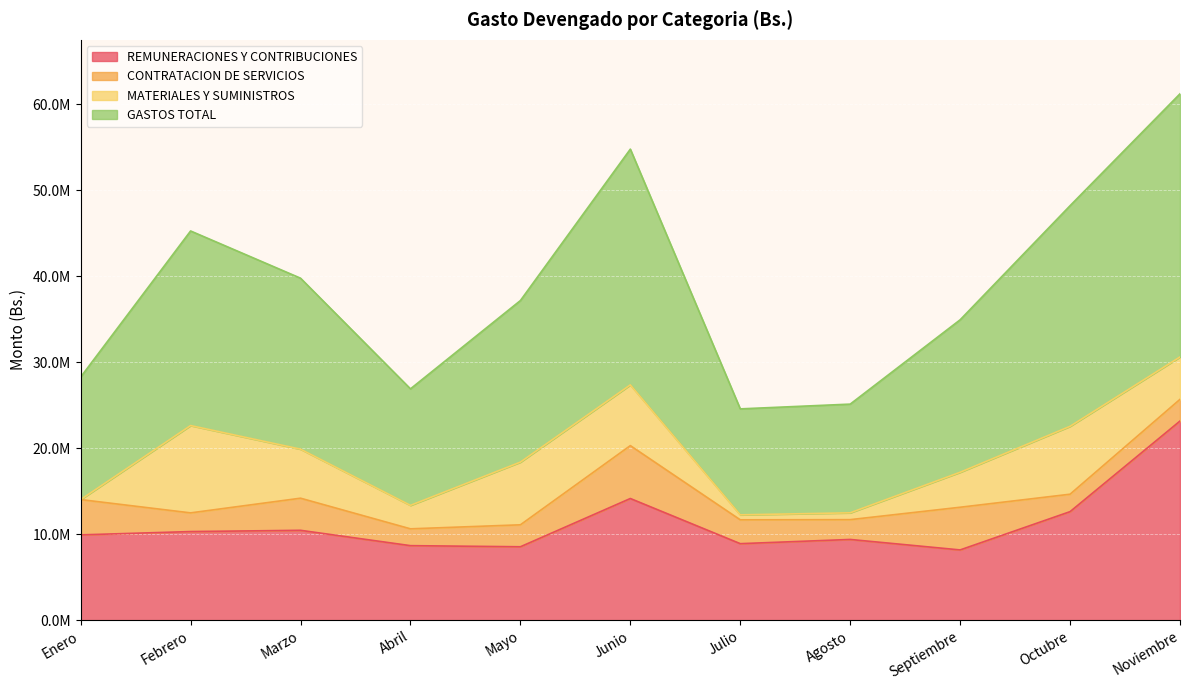

At which category does GASTOS TOTAL reach its first local valley?

Abril